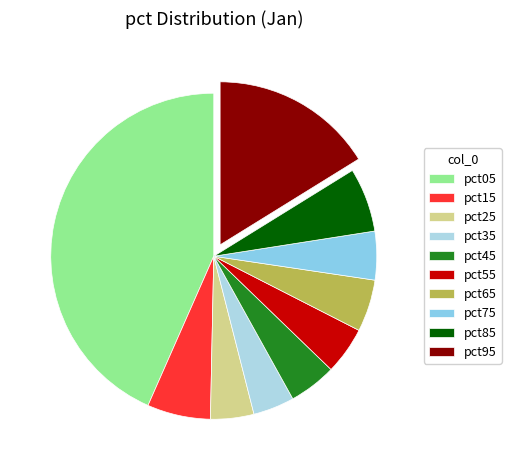

To the nearest percent, what is the difference between the largest and smallest slice percentages?

39%